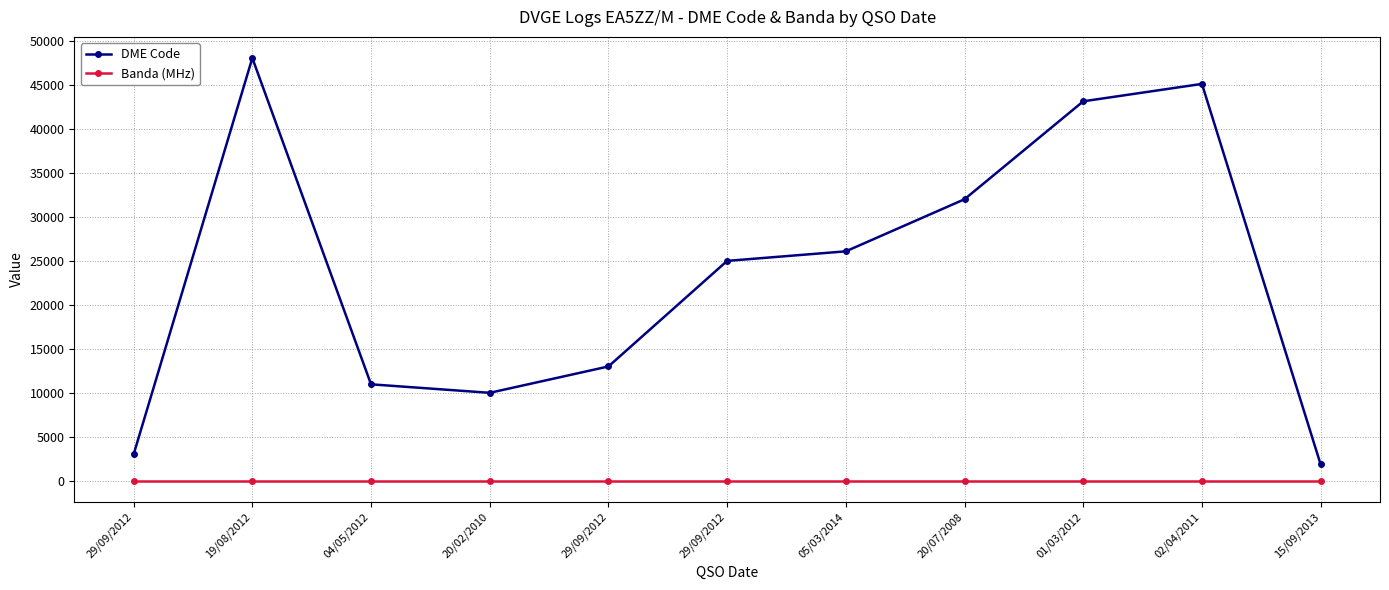

Reading left to right, extract all data points from this chart.

DME Code: 29/09/2012=3051	19/08/2012=48060	04/05/2012=11006	20/02/2010=10040	29/09/2012=13034	29/09/2012=25022	05/03/2014=26108	20/07/2008=32024	01/03/2012=43145	02/04/2011=45122	15/09/2013=1902
Banda (MHz): 29/09/2012=40	19/08/2012=40	04/05/2012=40	20/02/2010=40	29/09/2012=40	29/09/2012=40	05/03/2014=40	20/07/2008=40	01/03/2012=40	02/04/2011=40	15/09/2013=40